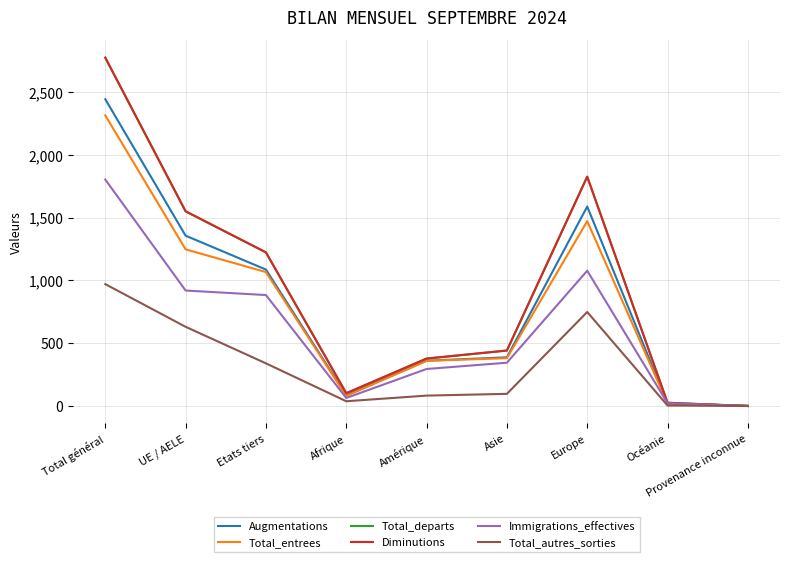

Is this an area chart (filled region under the line)?

No